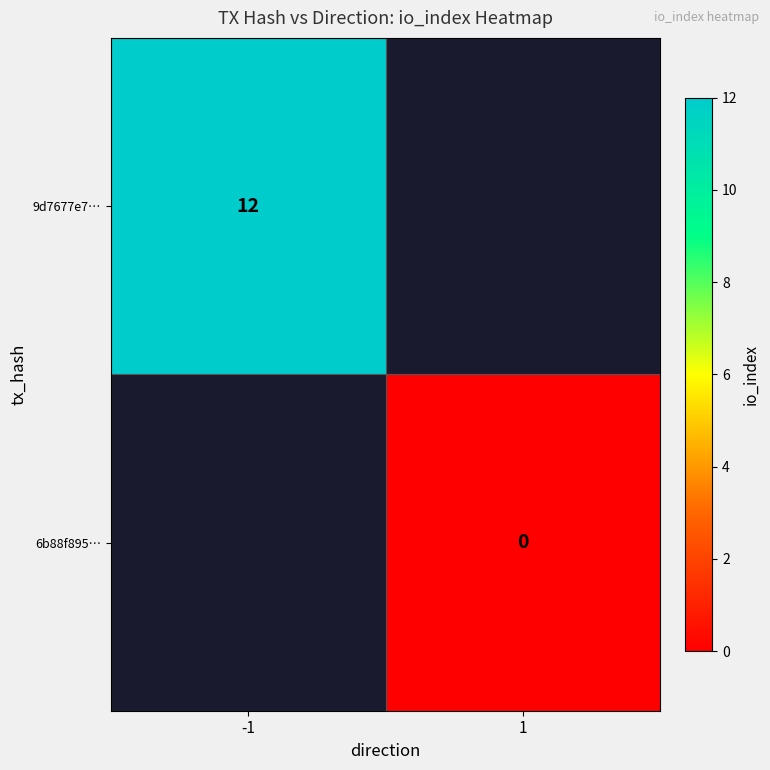

Is the value of 9d7677e7… at -1 greater than the value of 6b88f895… at 1?

Yes